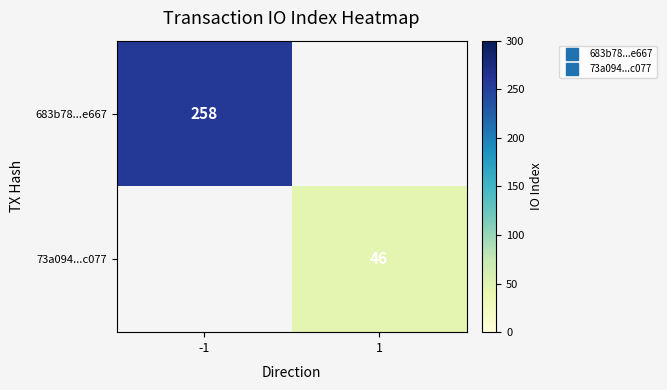

The value of 73a094...c077 at 1 is 46.0. True or false?

True